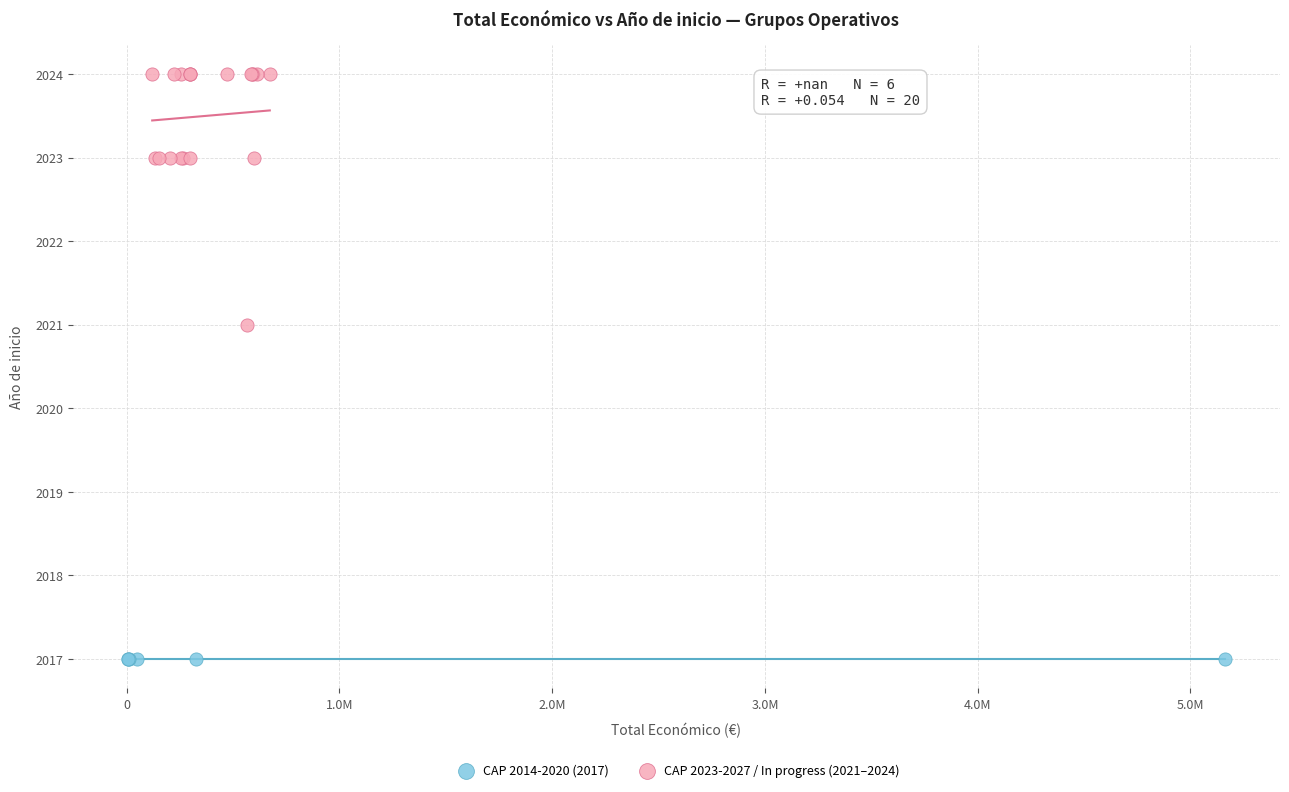

Which series contains the highest Y value?

CAP 2023-2027 / In progress (2021–2024)